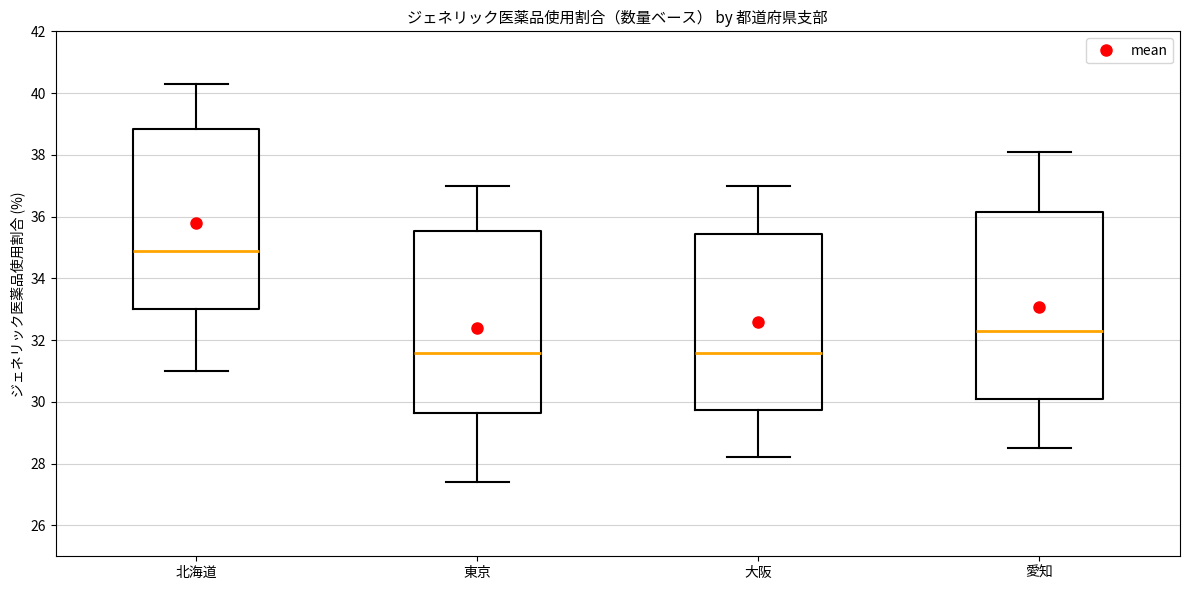

Where is the lower edge of the box for 東京 on the y-axis? The values are not printed on the chart, so give them approximately, as read against the axis.

29.6